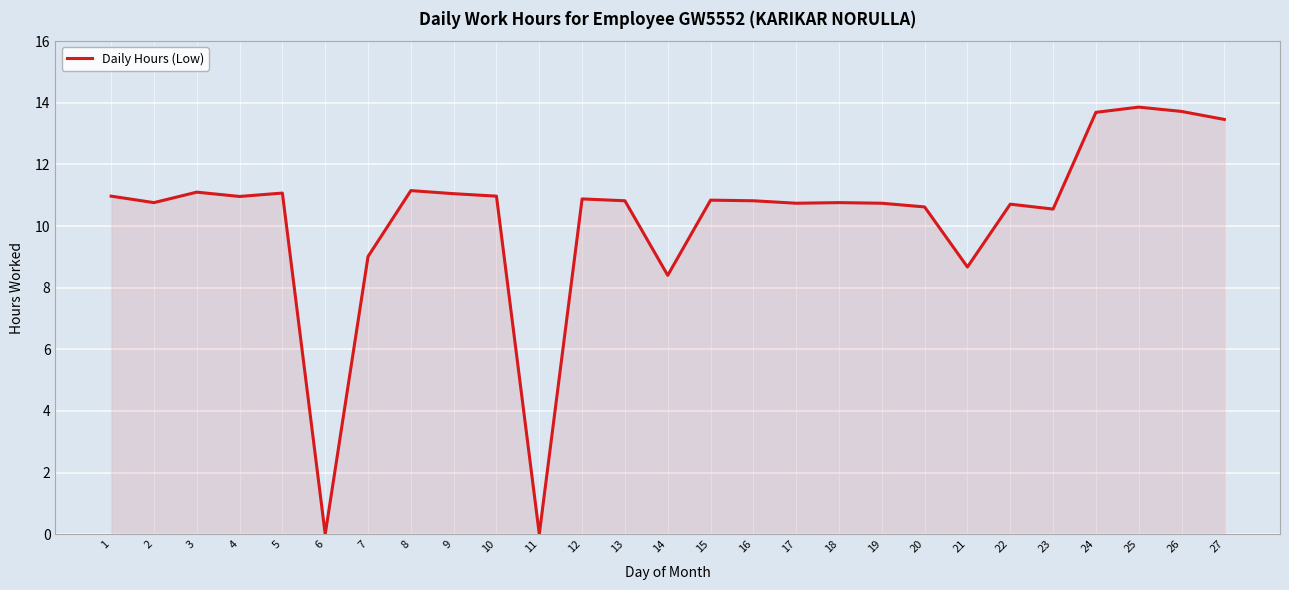

Between 22 and 25, which is larger?

25